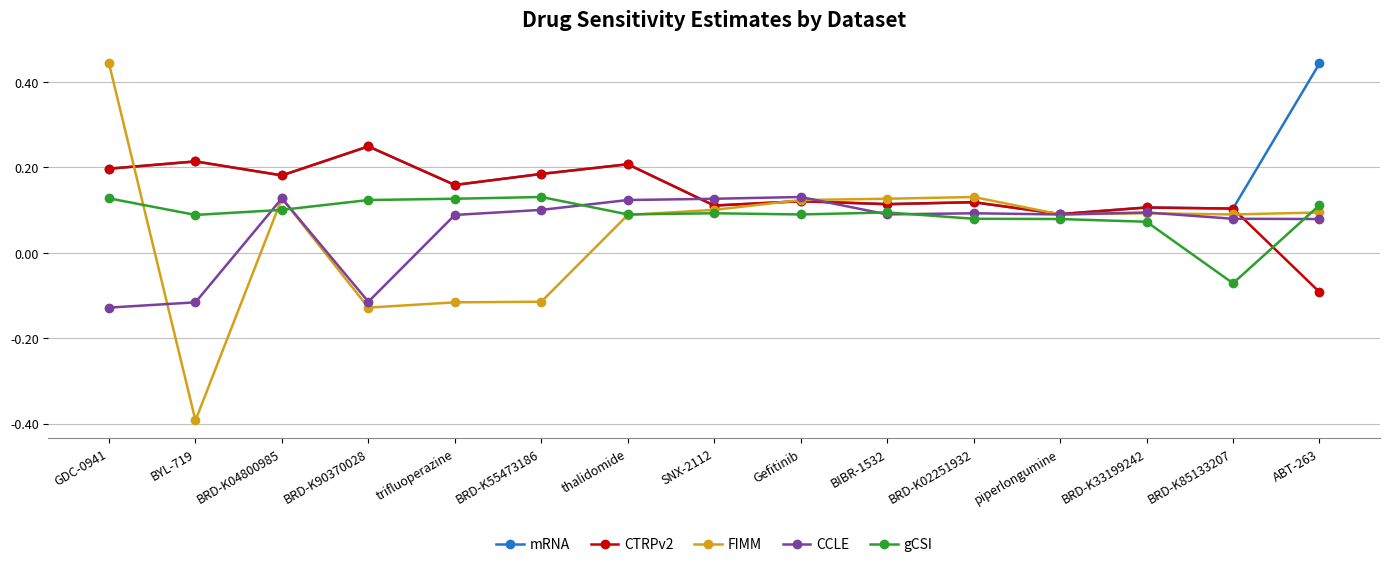

At which category does mRNA reach its first local valley?

BRD-K04800985